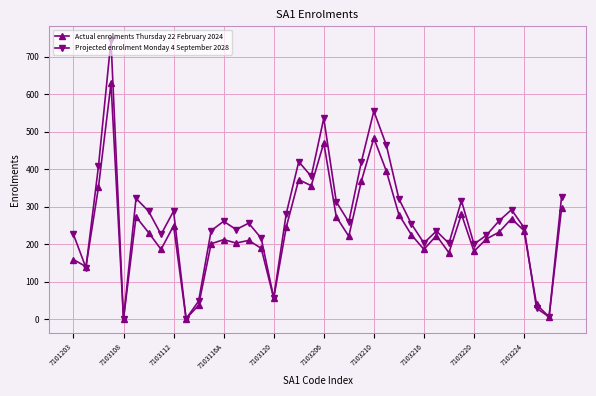

In Projected enrolment Monday 4 September 2028, how many points are lower than both neighbors (excluding endpoints)?

12